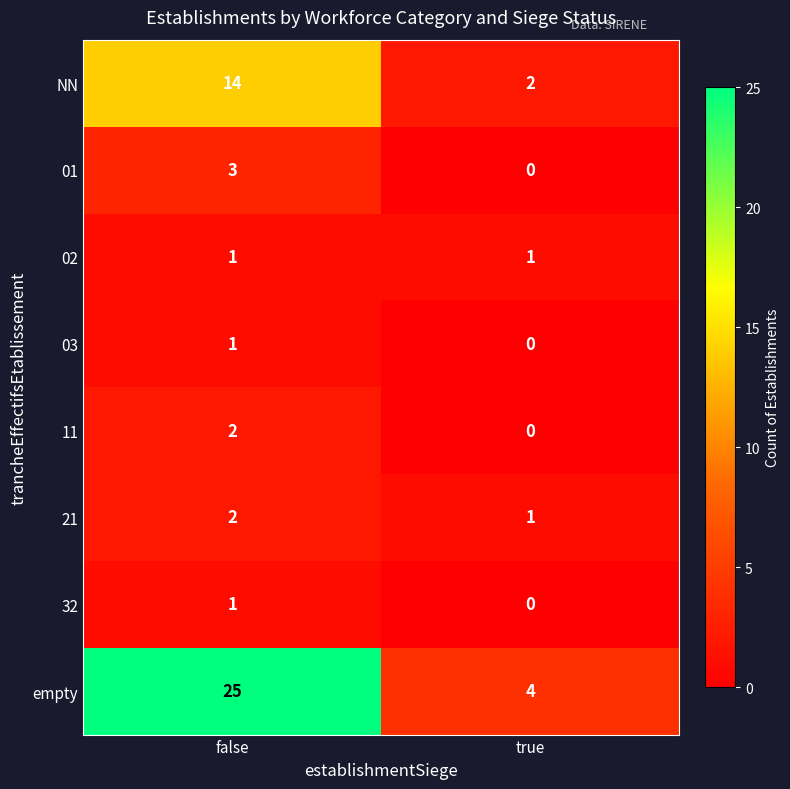

How many categories are shown in the chart?

2